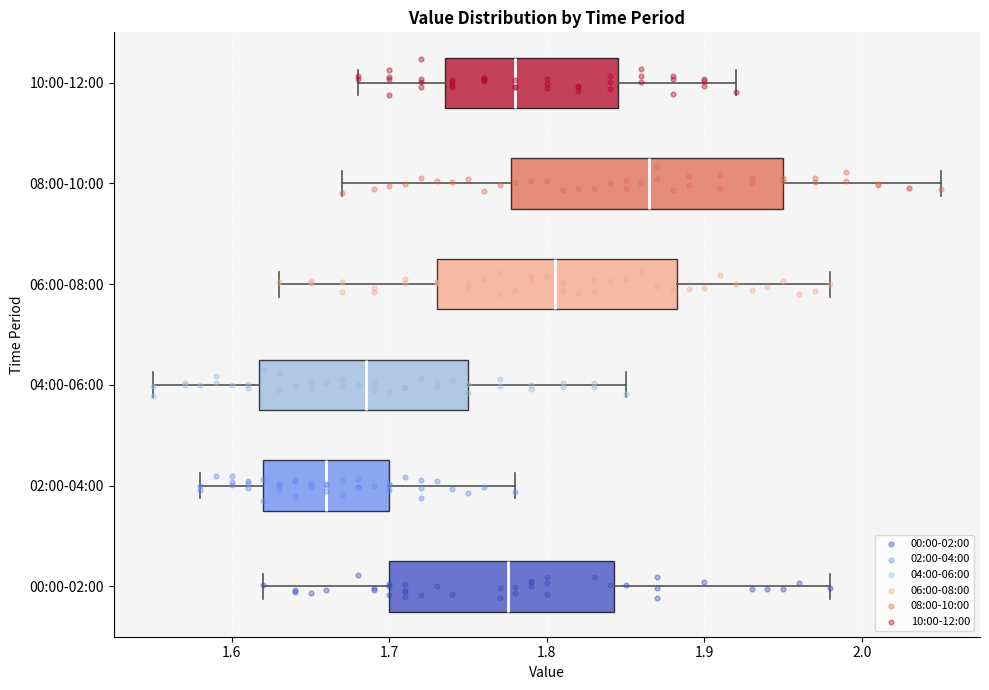

Reading bottom to top, read every box against the x-axis: the position of its median line, the range the box covers, and the ends of its whiskers. The values are not printed on the chart, so give them approximately, as read against the axis.

00:00-02:00: median 1.78, box 1.70 to 1.84, whiskers 1.62 to 1.98
02:00-04:00: median 1.66, box 1.62 to 1.70, whiskers 1.58 to 1.78
04:00-06:00: median 1.69, box 1.62 to 1.75, whiskers 1.55 to 1.85
06:00-08:00: median 1.81, box 1.73 to 1.88, whiskers 1.63 to 1.98
08:00-10:00: median 1.87, box 1.78 to 1.95, whiskers 1.67 to 2.05
10:00-12:00: median 1.78, box 1.74 to 1.85, whiskers 1.68 to 1.92